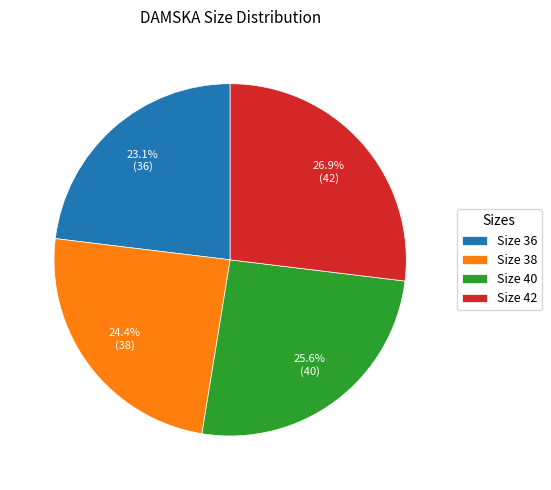

Which slice is the smallest?

Size 36